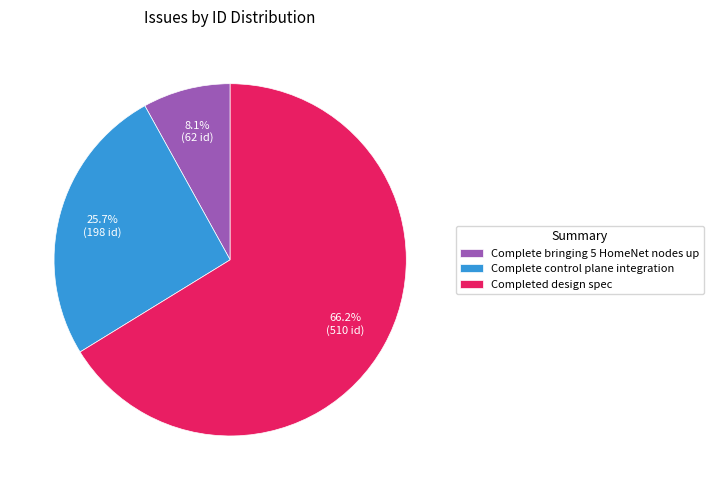

What percentage is the Complete control plane integration slice, to the nearest percent?

26%